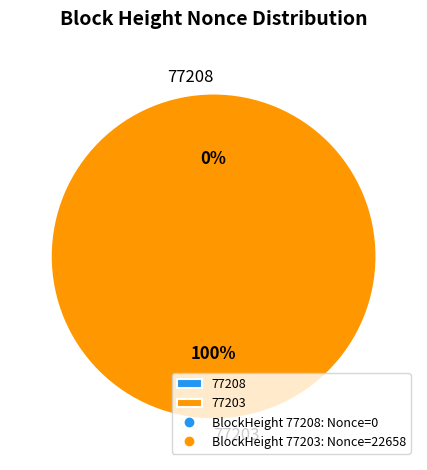

How much of the chart is everything except 77208?

100.0%